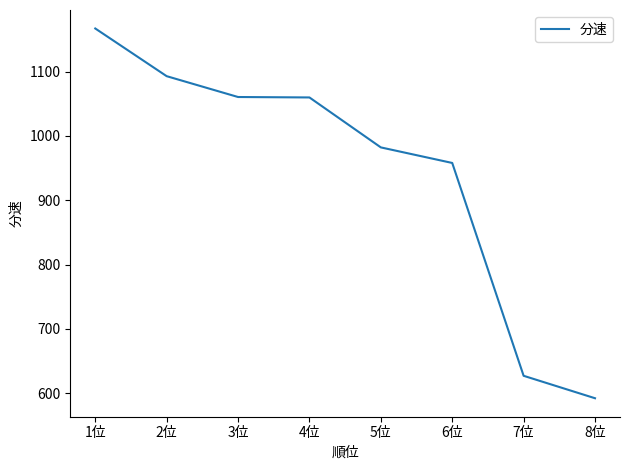

What position from the left is 4位?

4